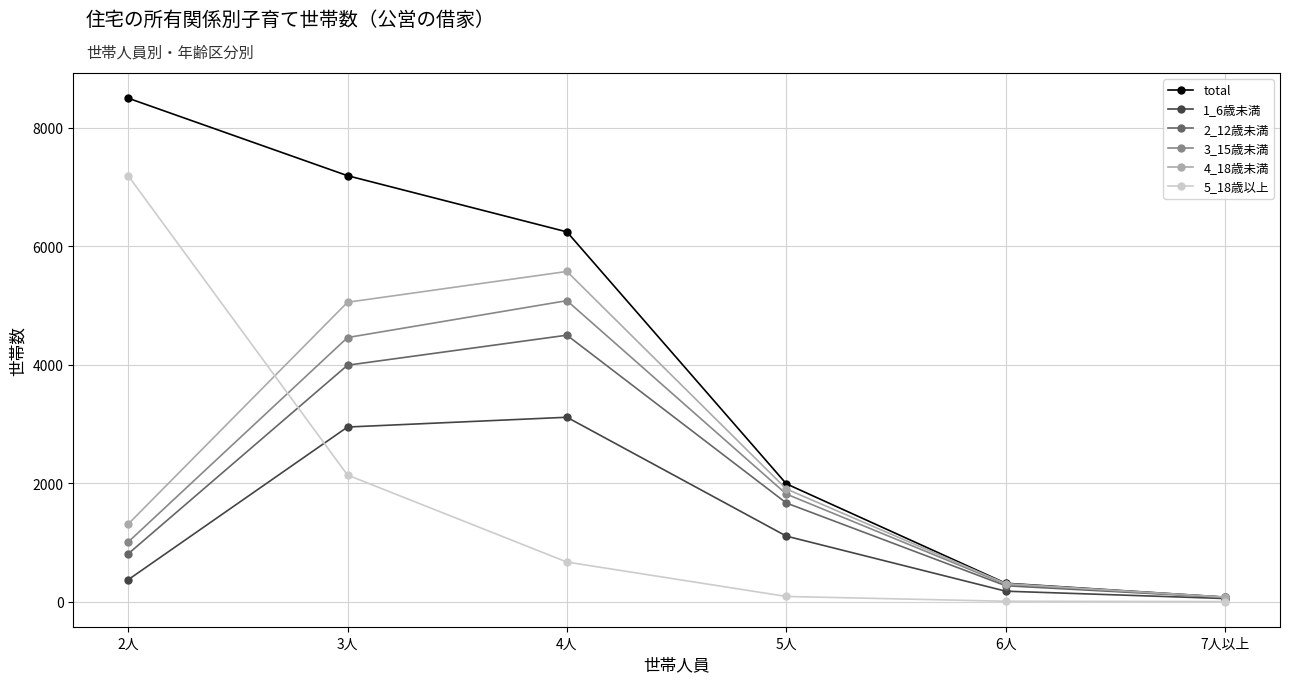

True or false: 5_18歳以上 and total cross at least once.

False